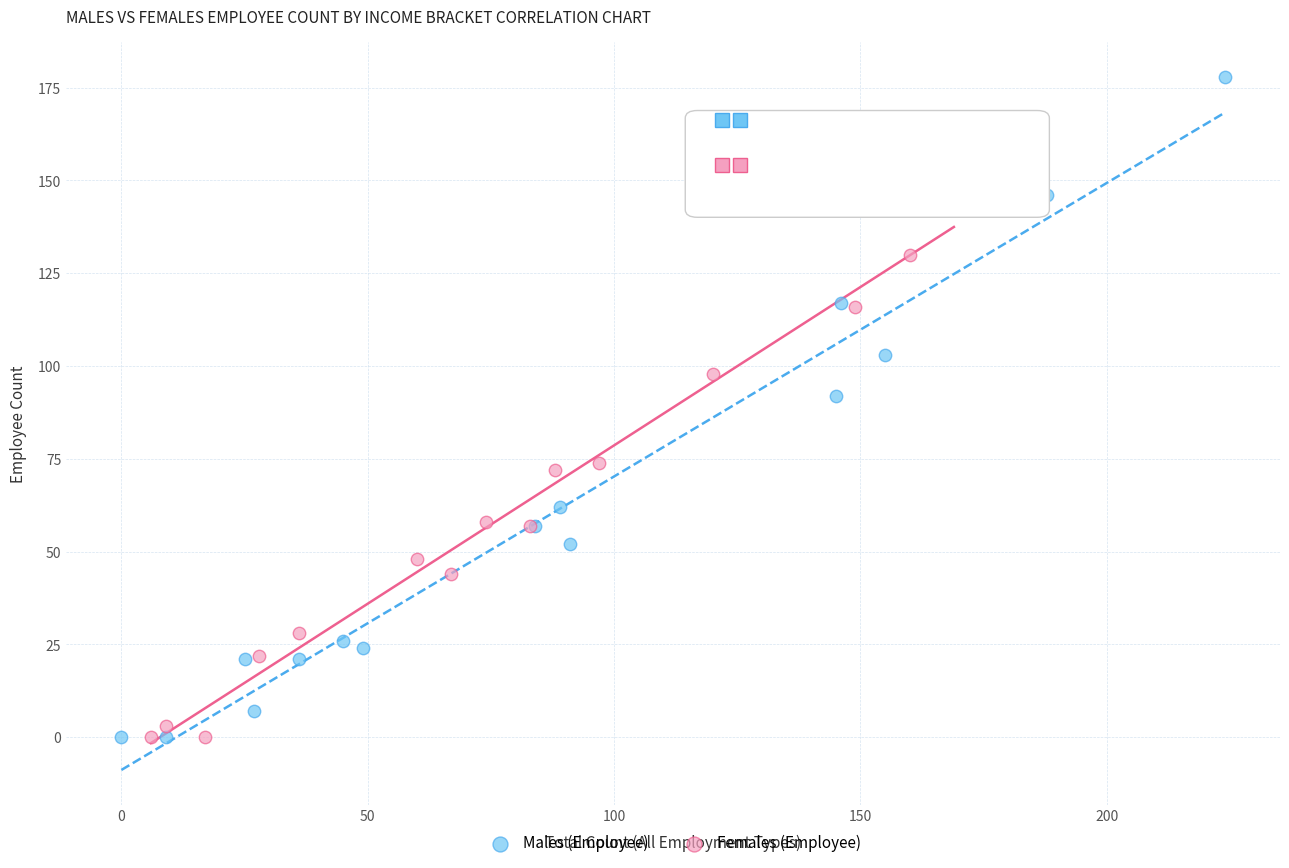

Which series has the widest spread of Y values?

Males (Employee)